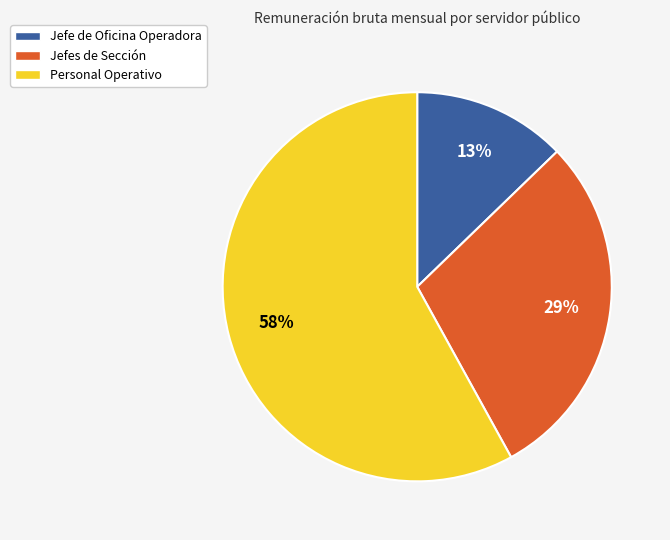

To the nearest percent, what is the difference between the largest and smallest slice percentages?

45%